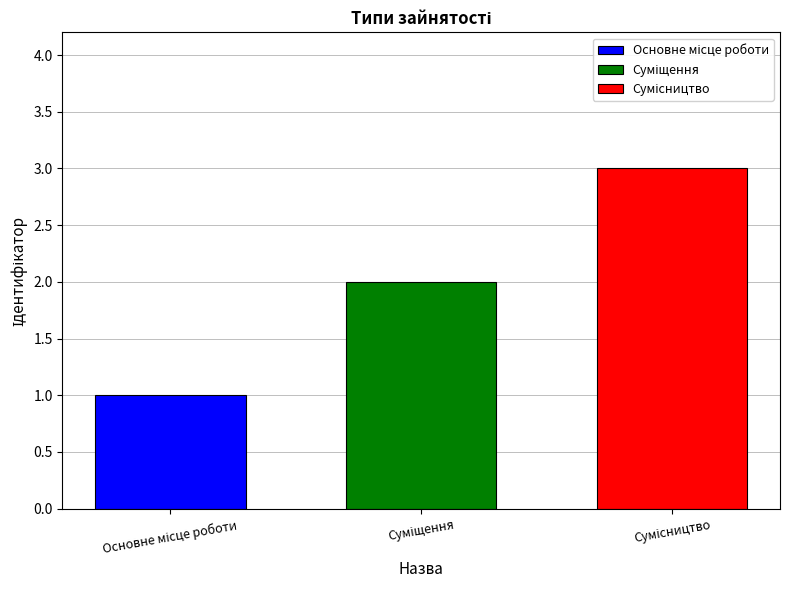

How many series are shown in this chart?

3